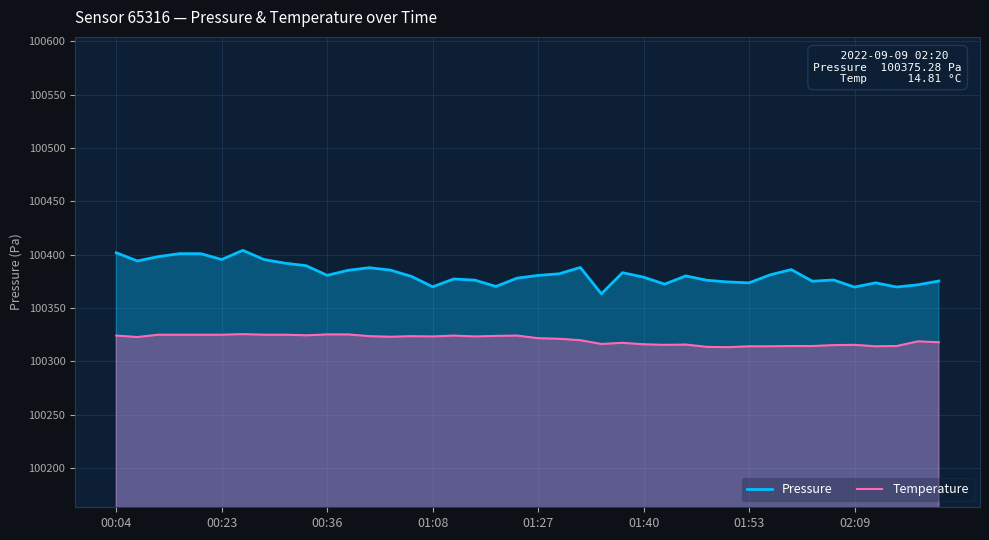

List the series in order of their peak value, highest first.

Pressure, Temperature